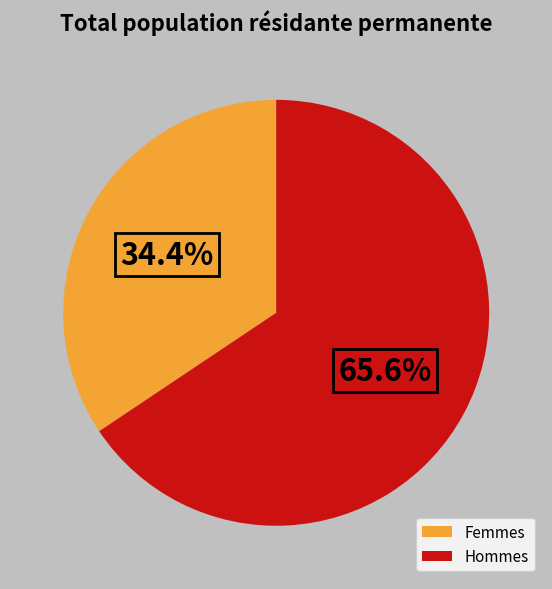

Between Femmes and Hommes, which is larger?

Hommes